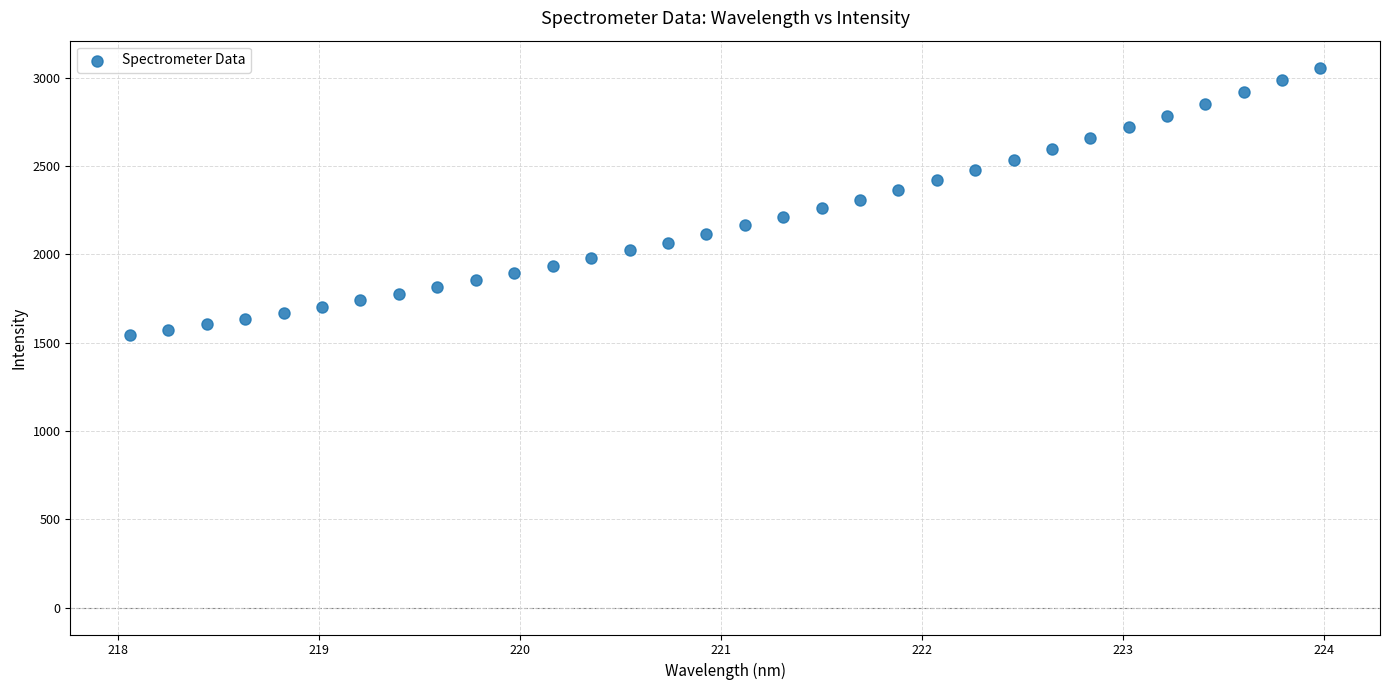

What is the range of X values (max minus min)?

5.9